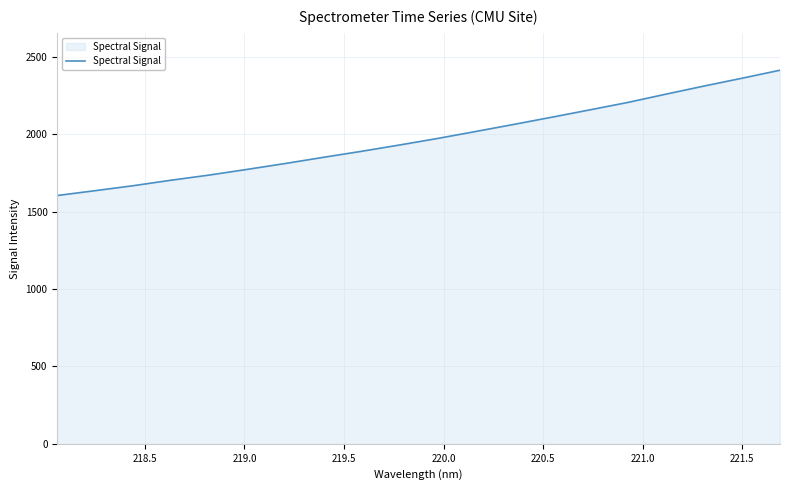

What is the difference between the maximum and minimum values?

810.0